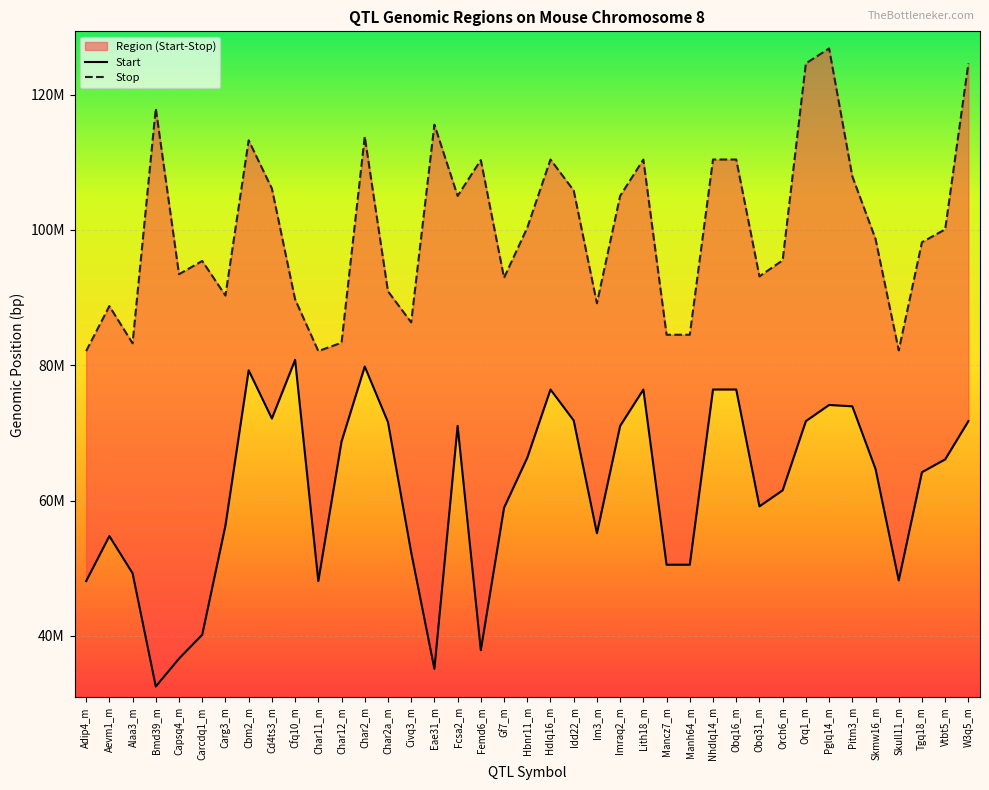

Which has a higher value, Adip4_m or Orq1_m?

Orq1_m